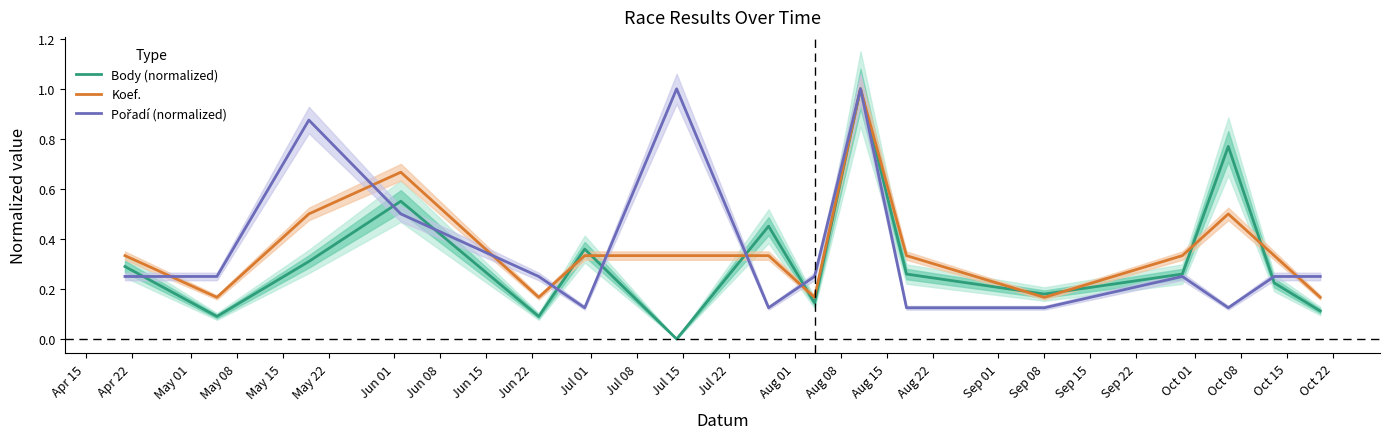

What is the value of the Body (normalized) point at the 11th from the left?

0.3